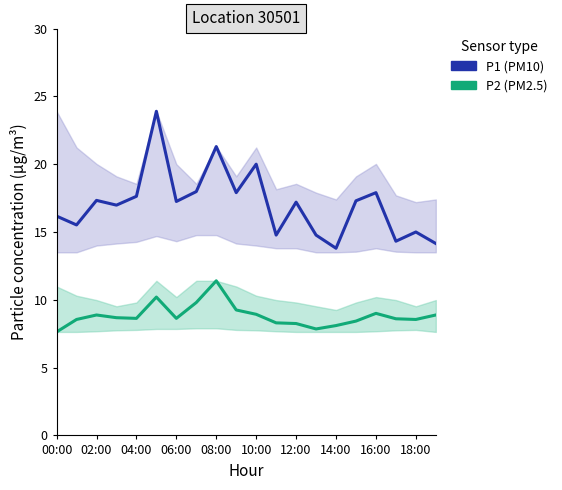

True or false: P1 (PM10) and P2 (PM2.5) cross at least once.

False